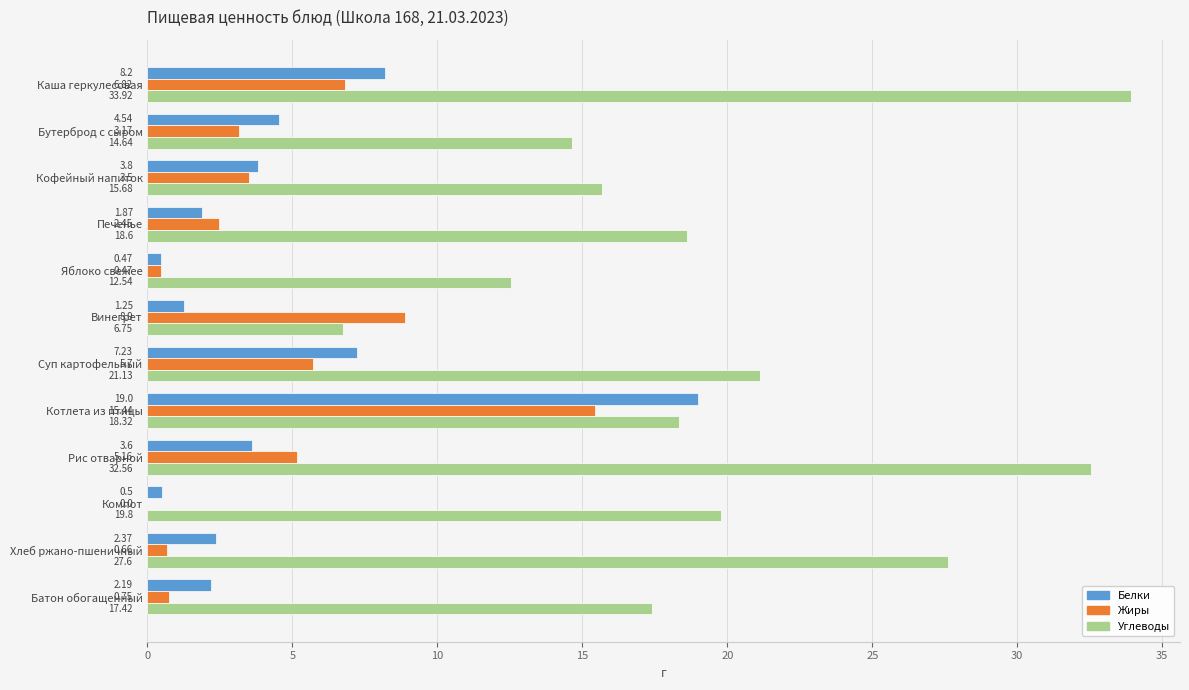

Between Винегрет and Суп картофельный, which series saw the biggest shift?

Углеводы